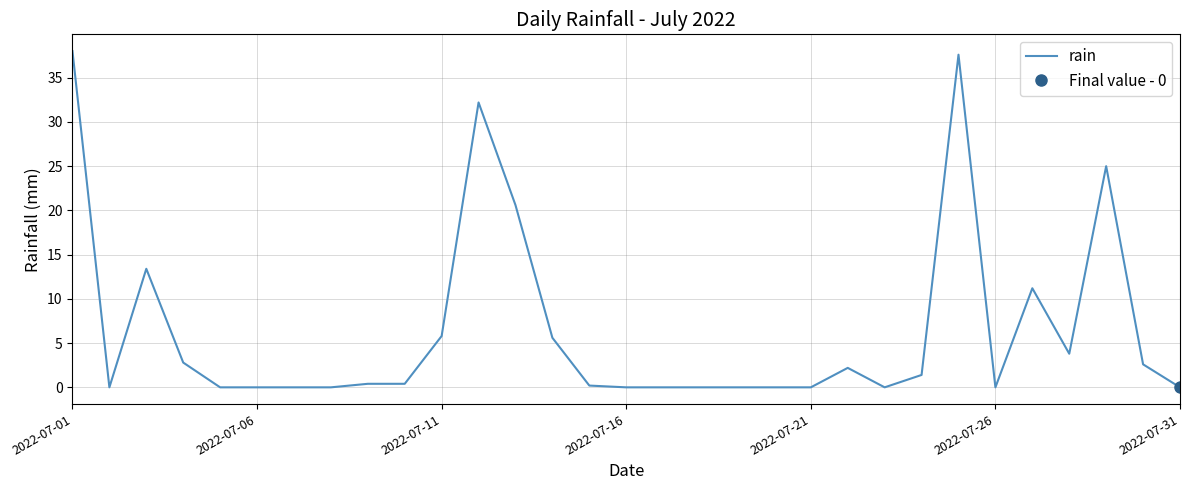

How many points are higher than both their immediate neighbors (excluding endpoints)?

6